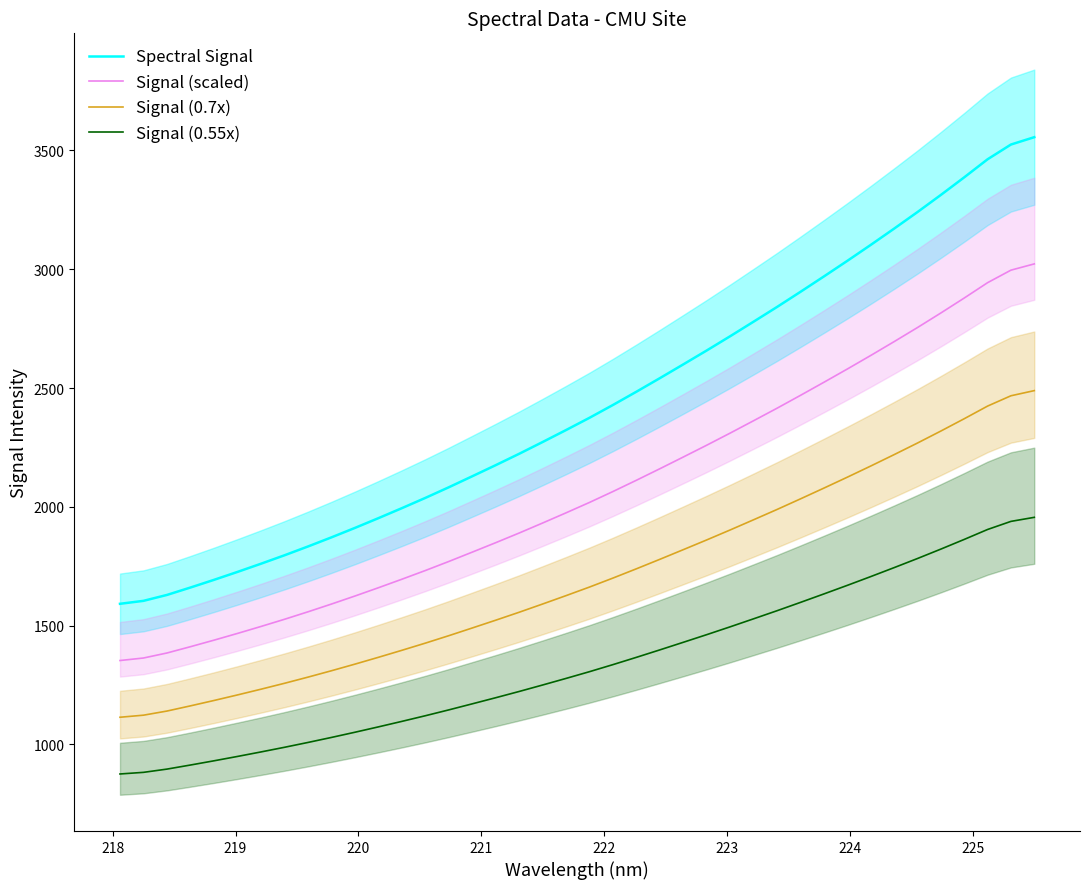

At how many categories does at least one series exceed 1400?

40